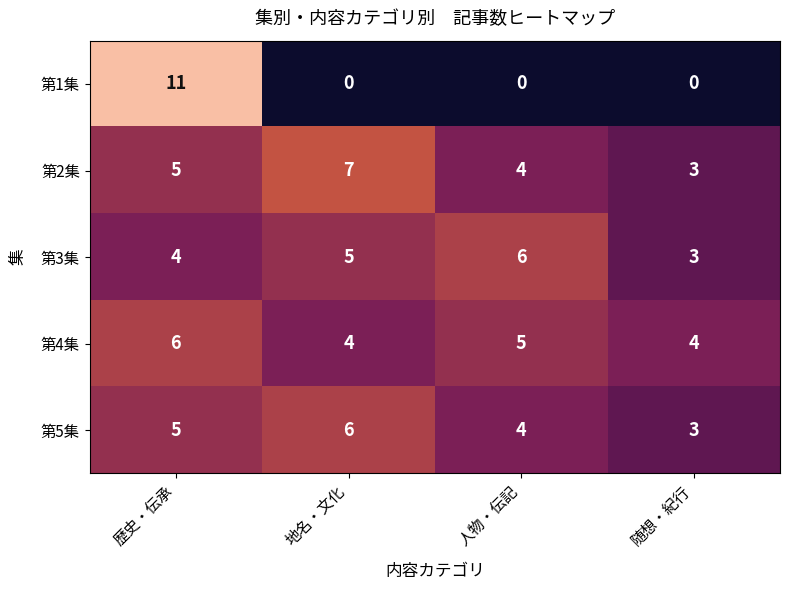

At which category is the sum across all series the highest?

歴史・伝承